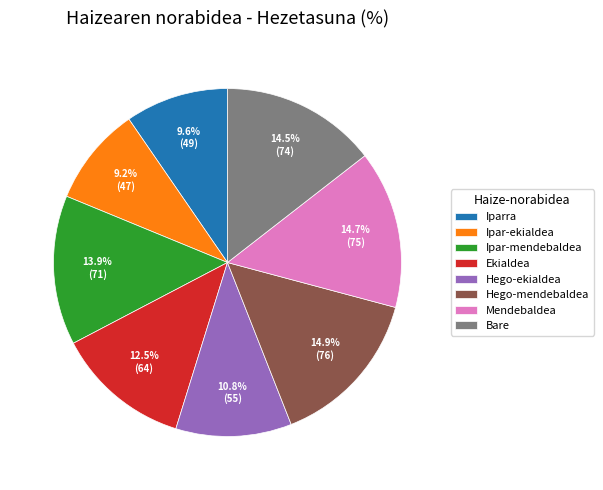

Is it true that Bare is 25% of the pie?

False